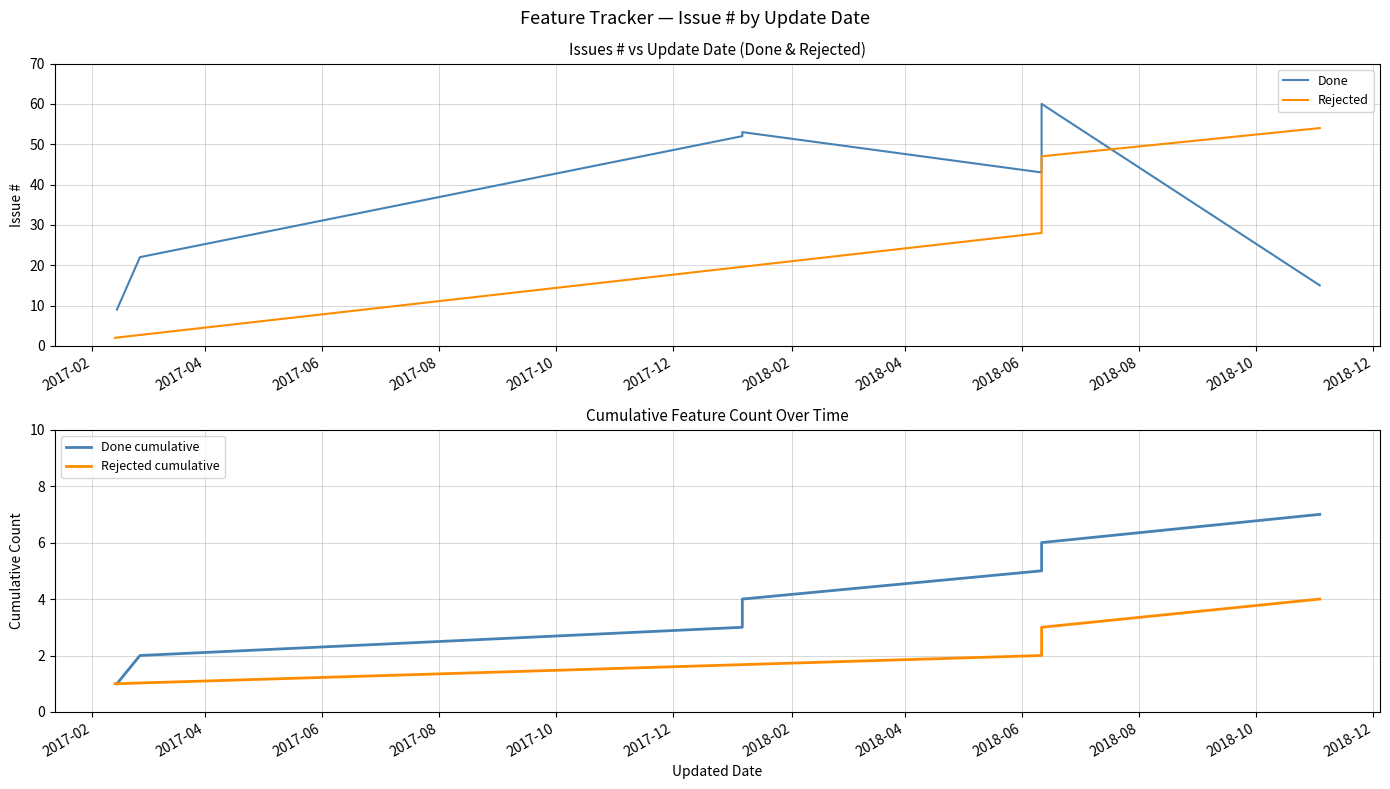

At which category does the chart reach its minimum across all series?

2017-02